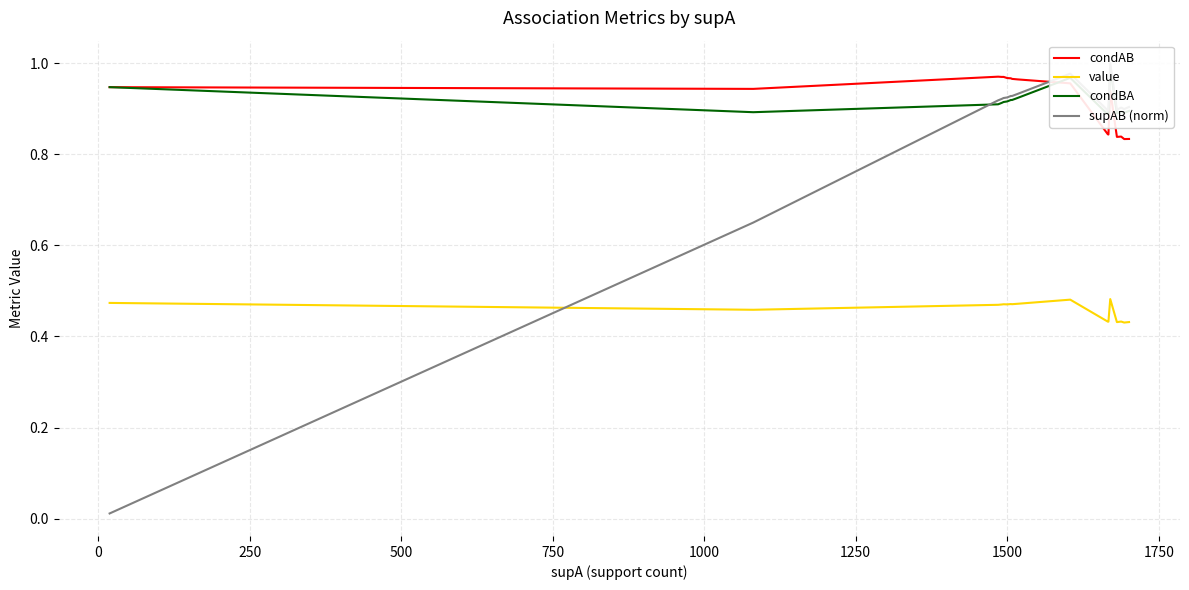

Which series ends up on top after the final intersection of supAB (norm) and condBA?

supAB (norm)